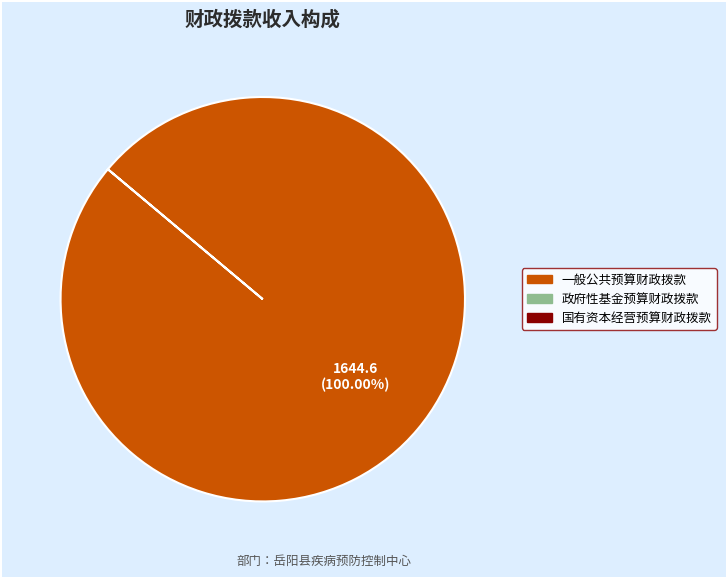

Is there a majority slice in this chart?

Yes